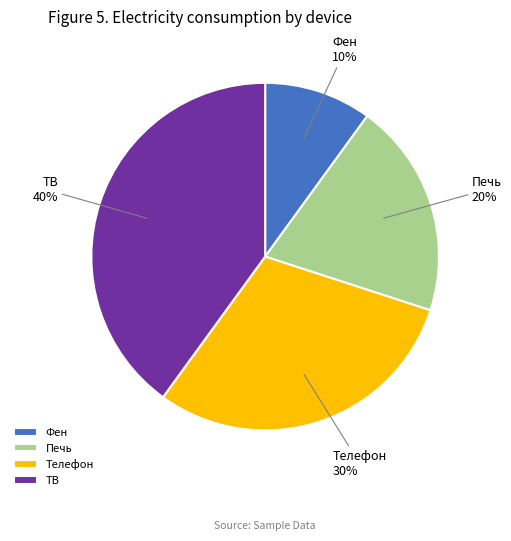

To the nearest percent, what is the difference between the Печь and Фен slice percentages?

10%